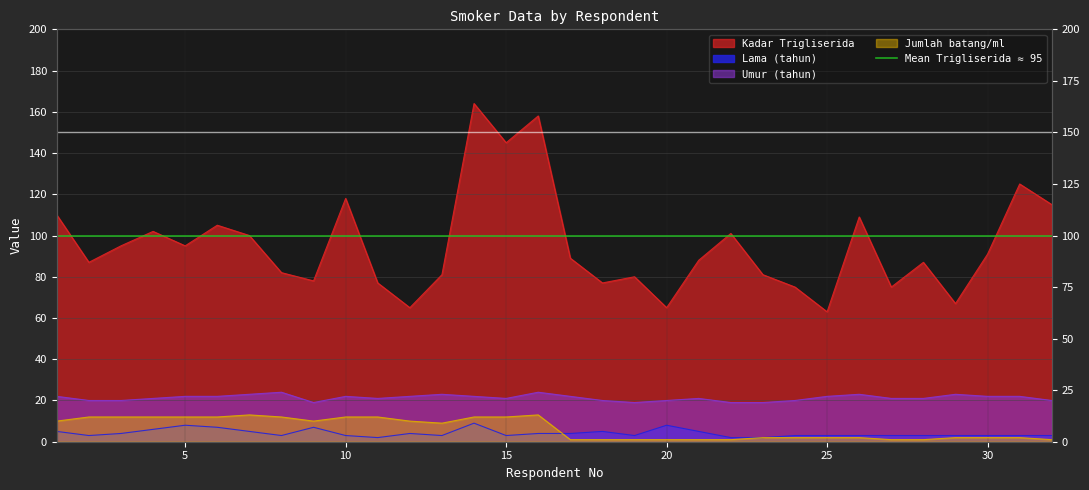

Does the chart have visible grid lines?

Yes